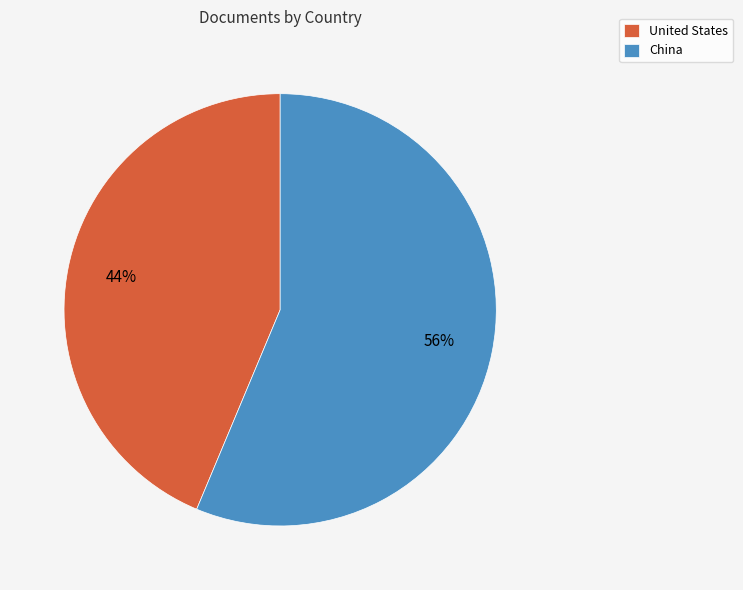

How many segments does this pie chart have?

2